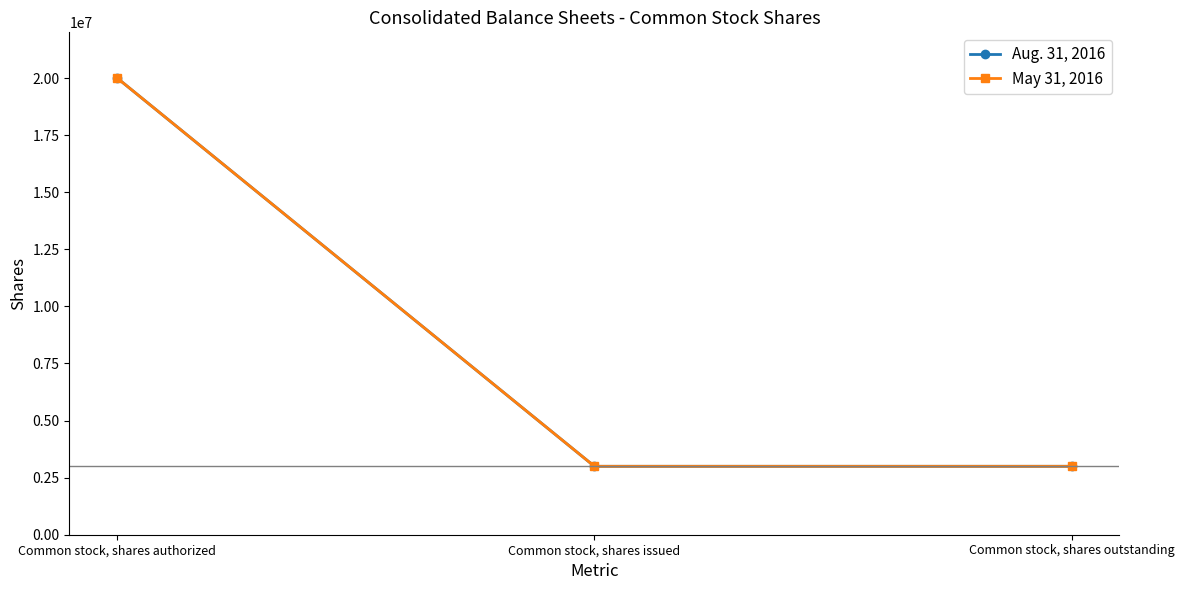

Does the chart have visible grid lines?

No